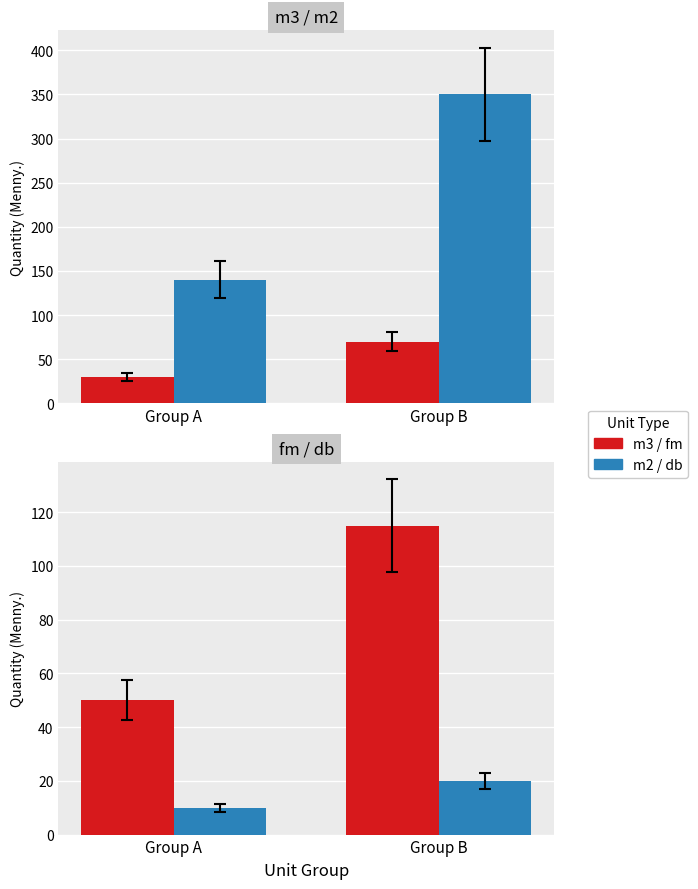

How many data points does each series have?

2